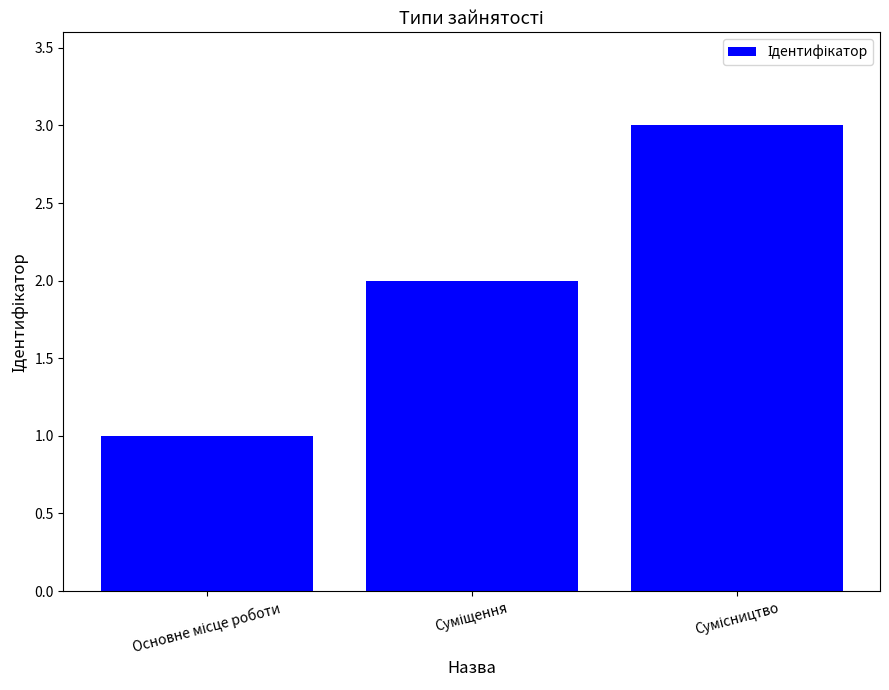

Does the chart contain any negative values?

No